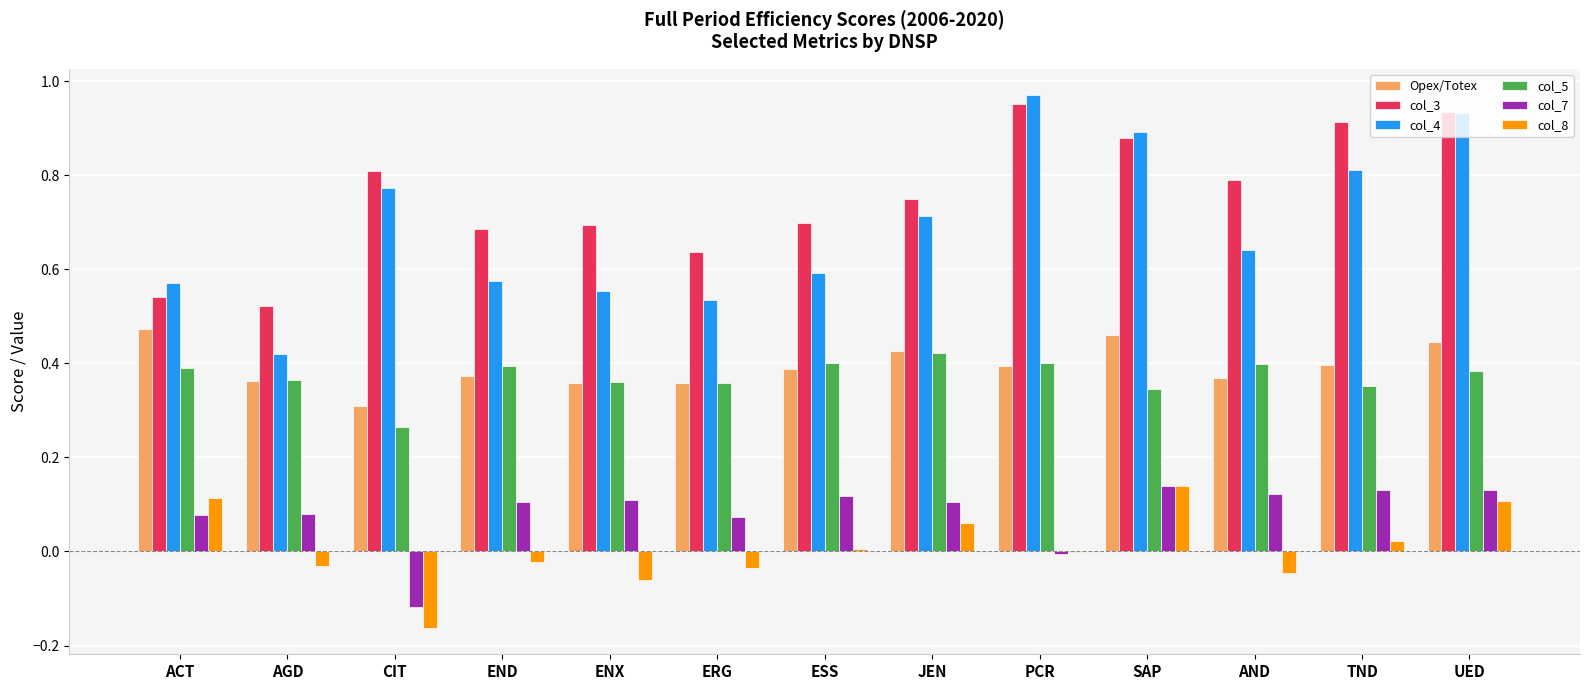

What is the sum of the col_8 values at ACT and JEN?

0.2